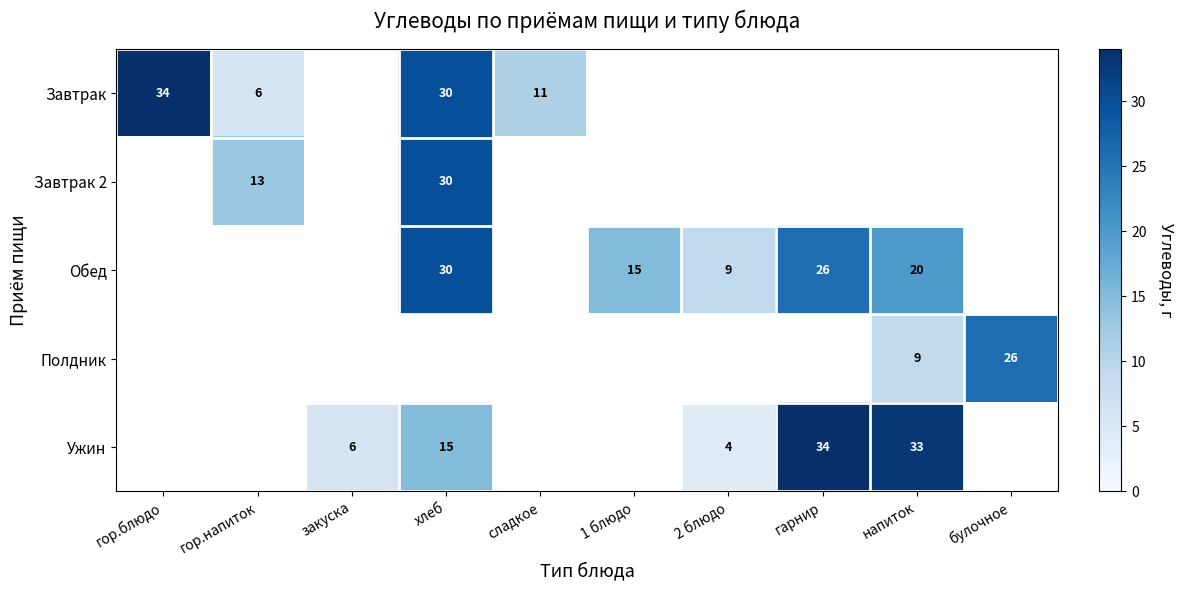

True or false: Завтрак has a value of 5 at сладкое.

False